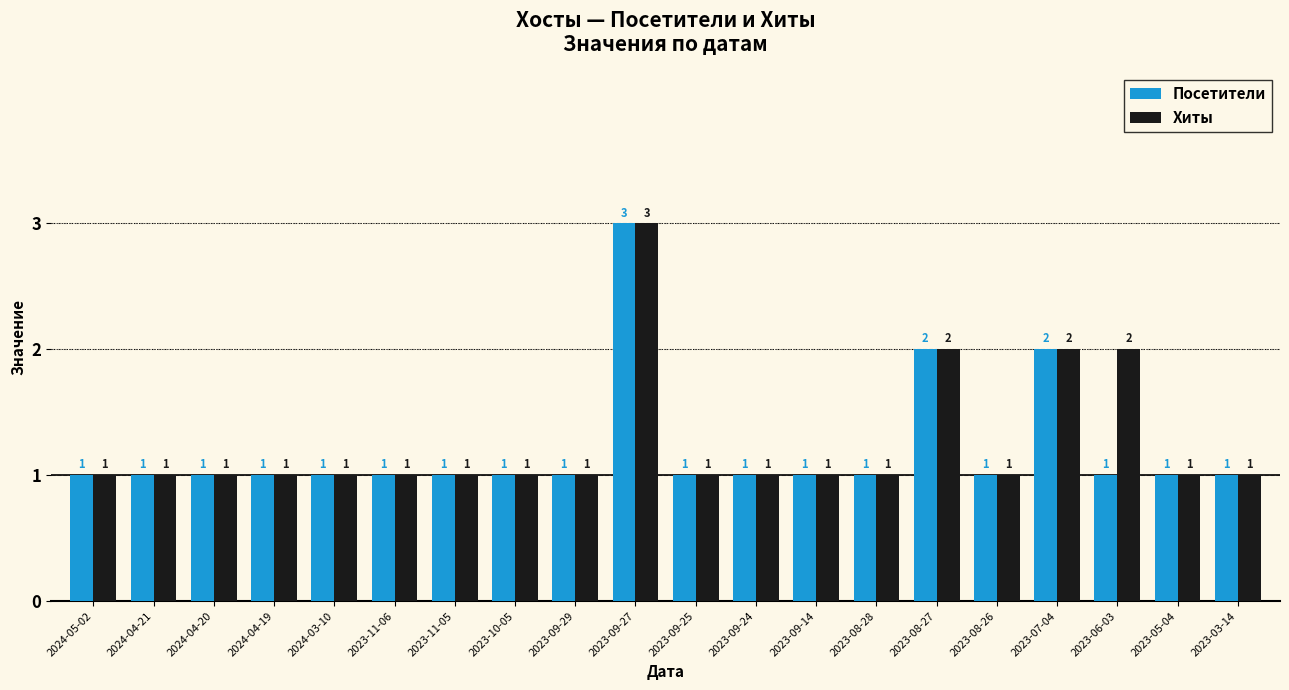

What is the label of the 15th bar from the left?

2023-08-27